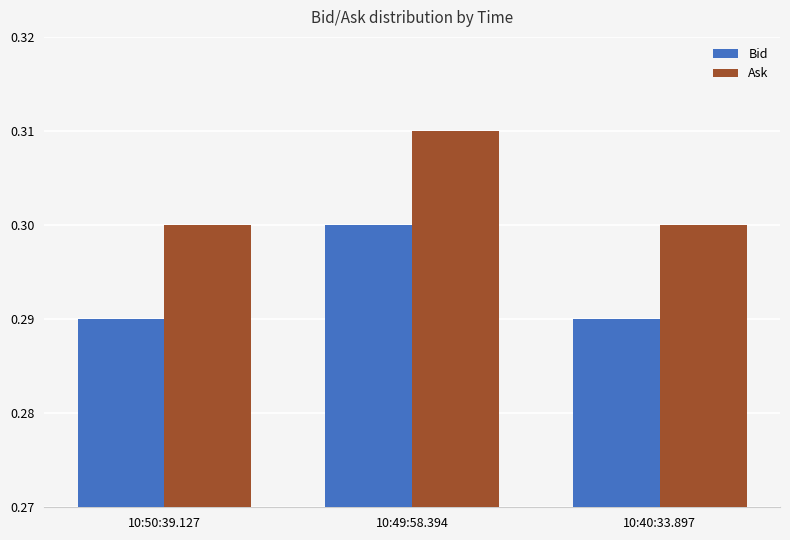

Rank the series by their average value, from lowest to highest.

Bid, Ask